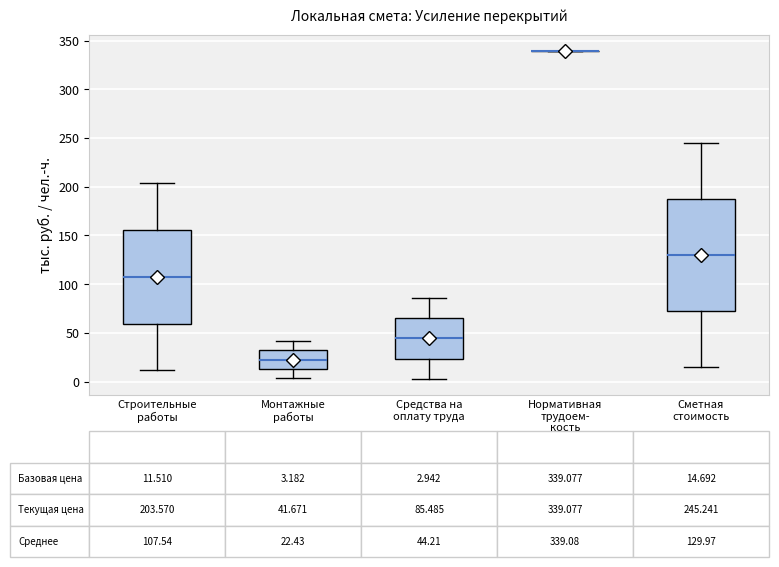

Comparing the boxes themselves (not the whiskers), which one is the tallest?

Сметная стоимость